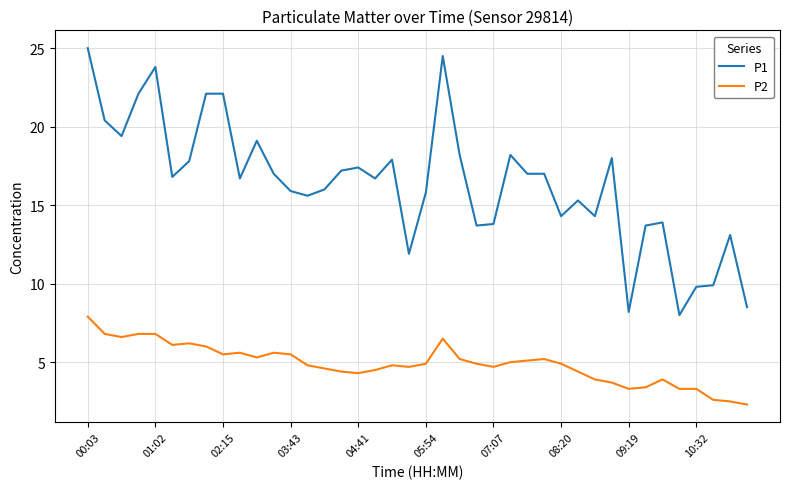

True or false: P2 and P1 intersect in this chart.

False